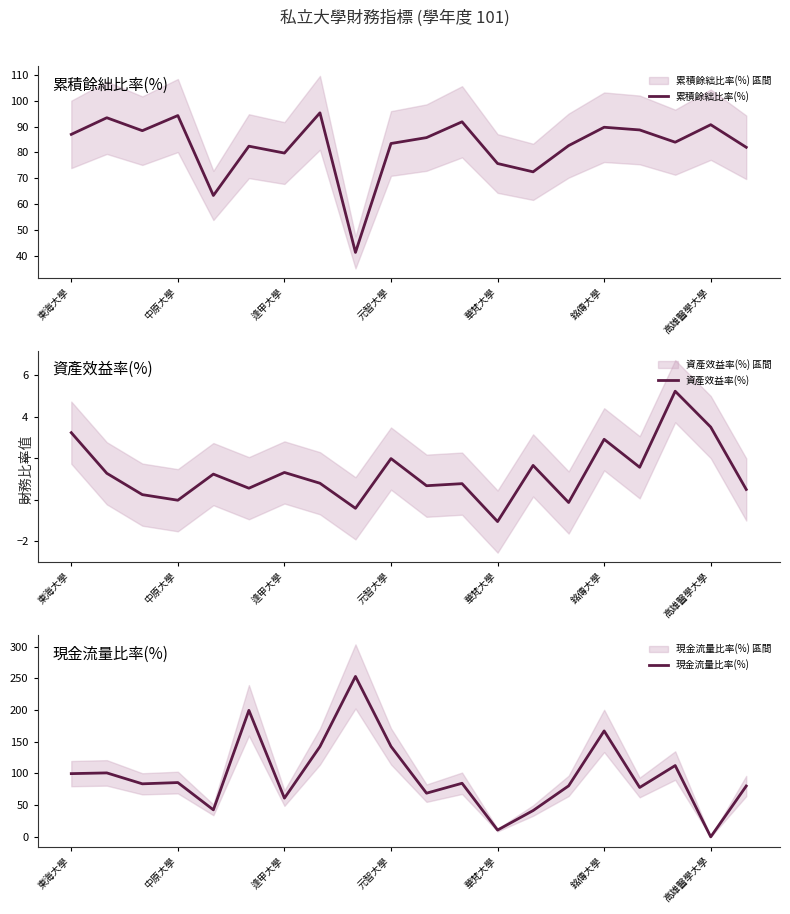

Is it true that 累積餘絀比率(%) equals 21.7 at 高雄醫學大學?

False